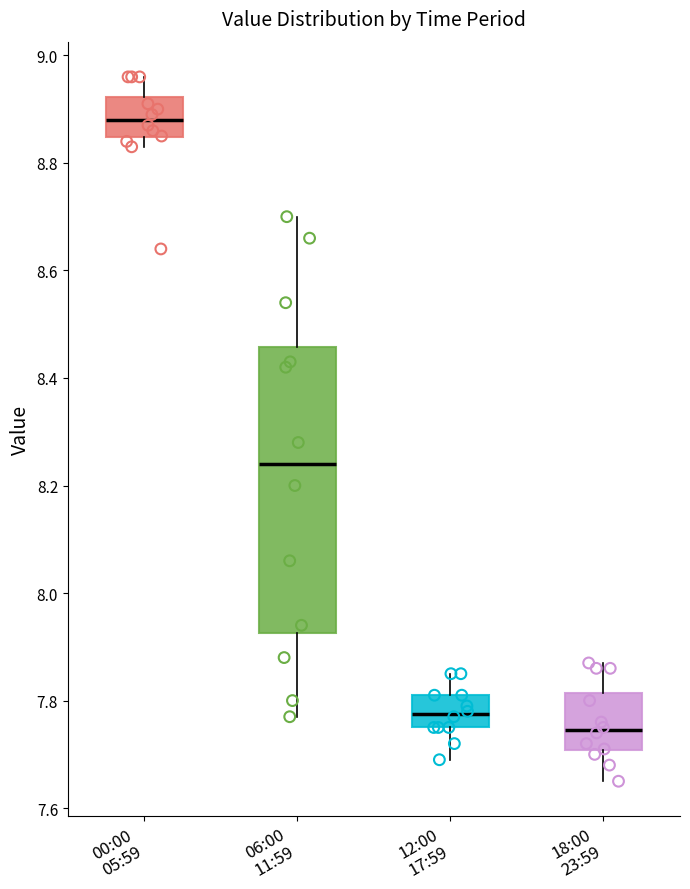

Where is the upper edge of the box for 18:00 23:59 on the y-axis? The values are not printed on the chart, so give them approximately, as read against the axis.

7.82